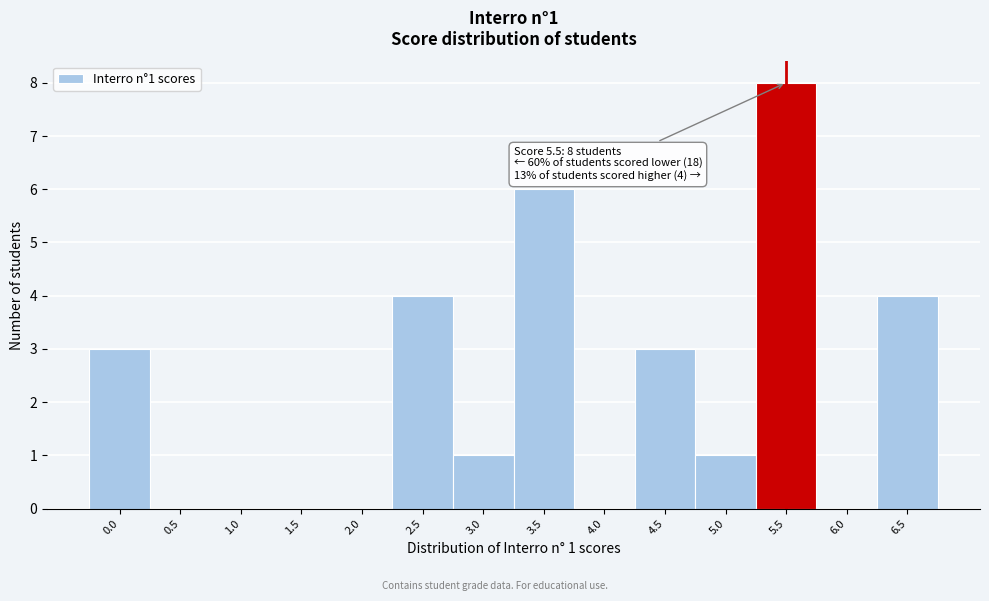

Reading left to right, what are all the values shown in this chart?

0.0=3	0.5=0	1.0=0	1.5=0	2.0=0	2.5=4	3.0=1	3.5=6	4.0=0	4.5=3	5.0=1	5.5=8	6.0=0	6.5=4